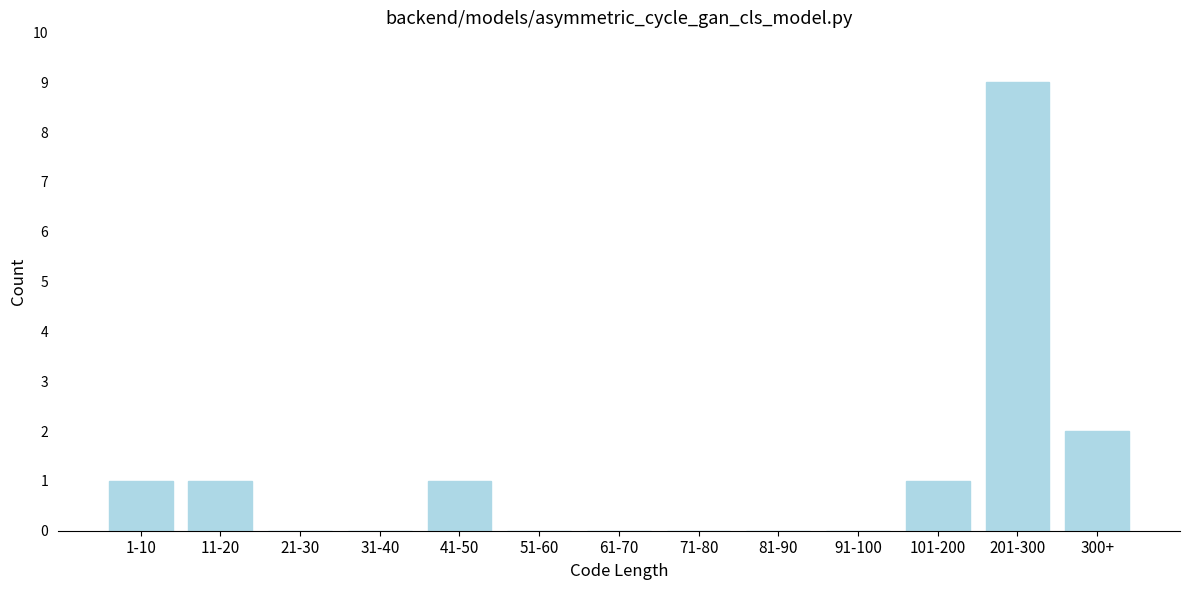

Reading left to right, list all the values displayed in this chart.

1-10=1	11-20=1	21-30=0	31-40=0	41-50=1	51-60=0	61-70=0	71-80=0	81-90=0	91-100=0	101-200=1	201-300=9	300+=2